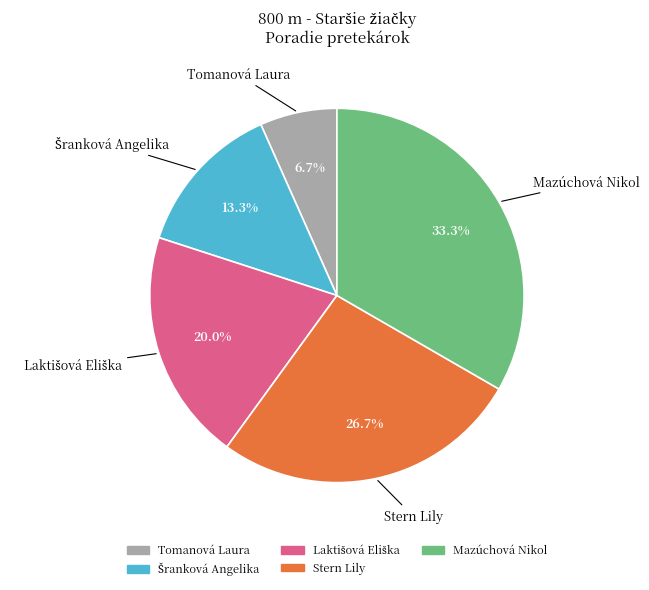

Combined, what portion of the pie is Tomanová Laura and Mazúchová Nikol?

40.0%